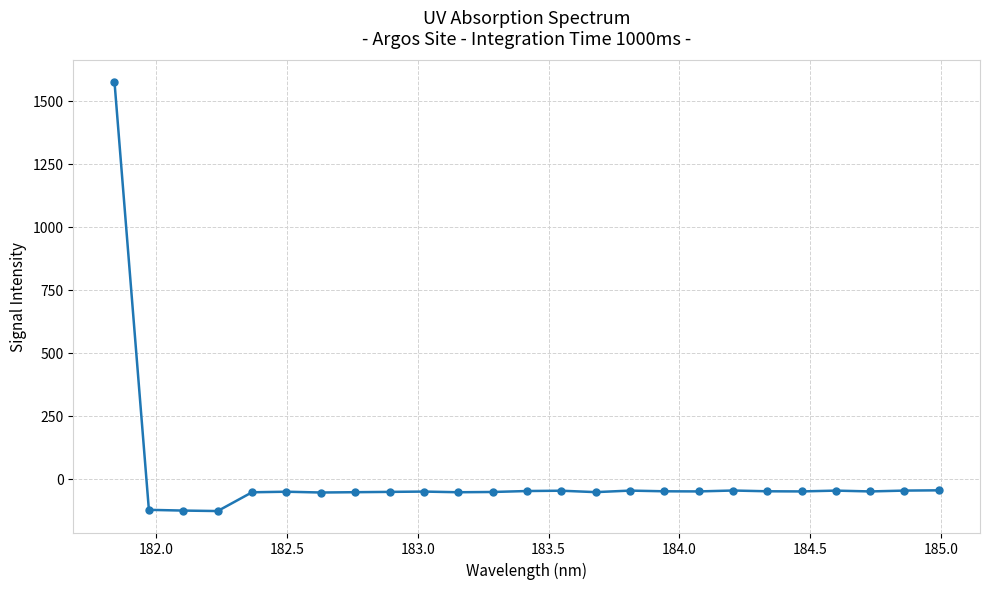

True or false: the data has more than 1 interior local peaks.

True